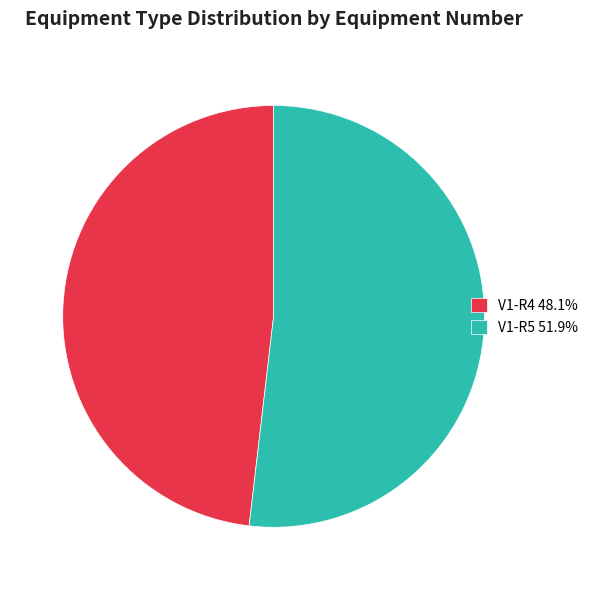

What is the ratio of the value at V1-R4 48.1% to the value at V1-R5 51.9%?

0.9